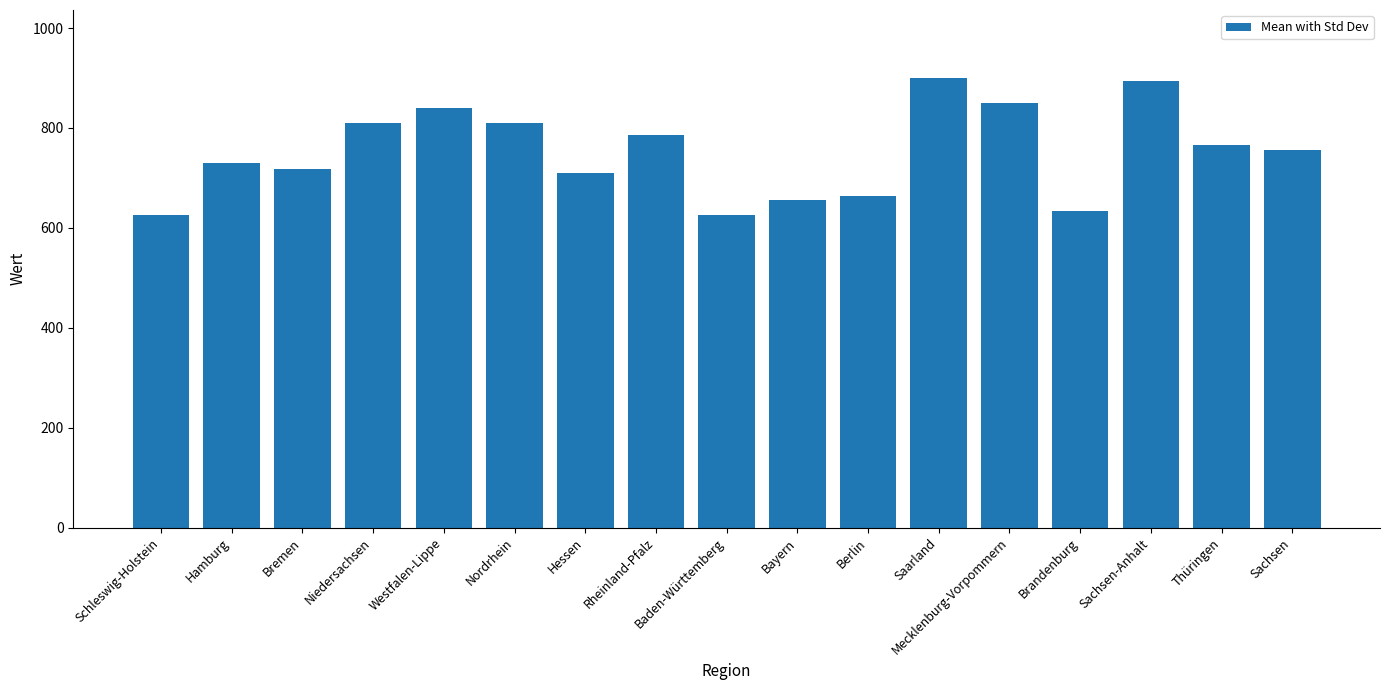

Count the number of categories in the chart.

17